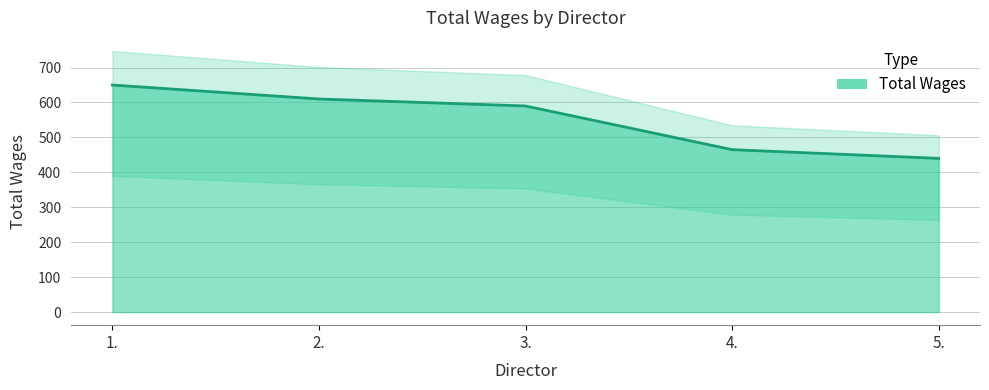

How many values exceed 590?

2